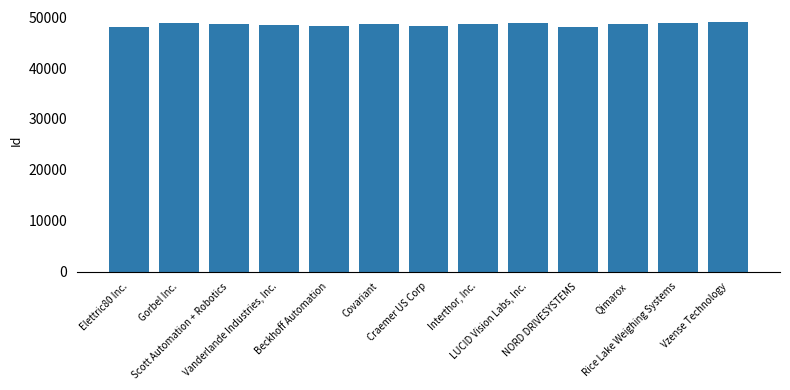

What is the label of the 10th bar from the right?

Vanderlande Industries, Inc.